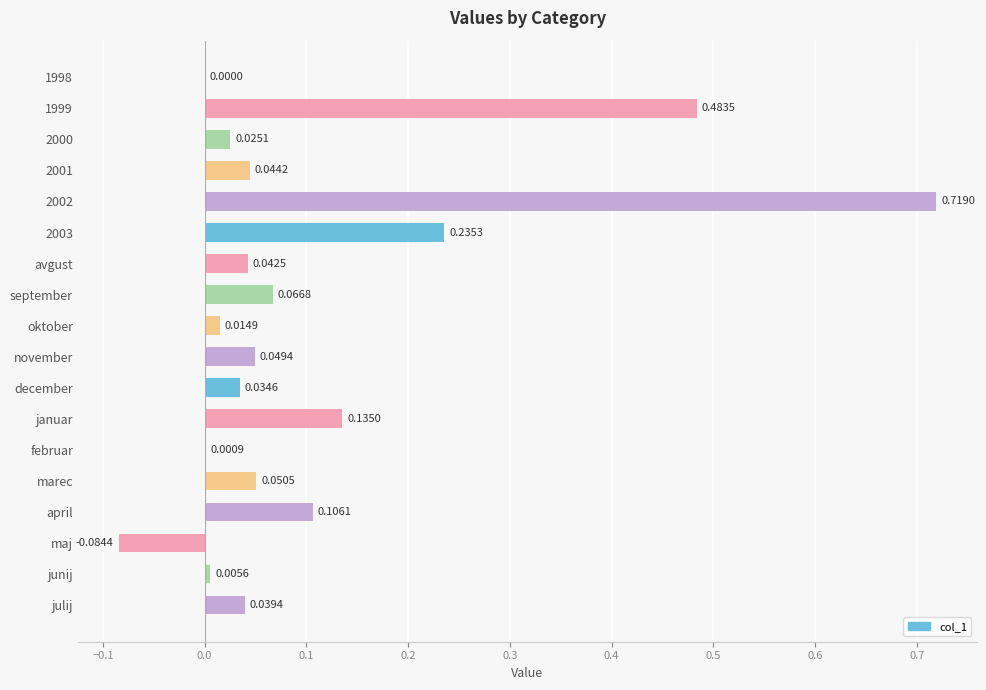

What is the sum of all values?

2.0